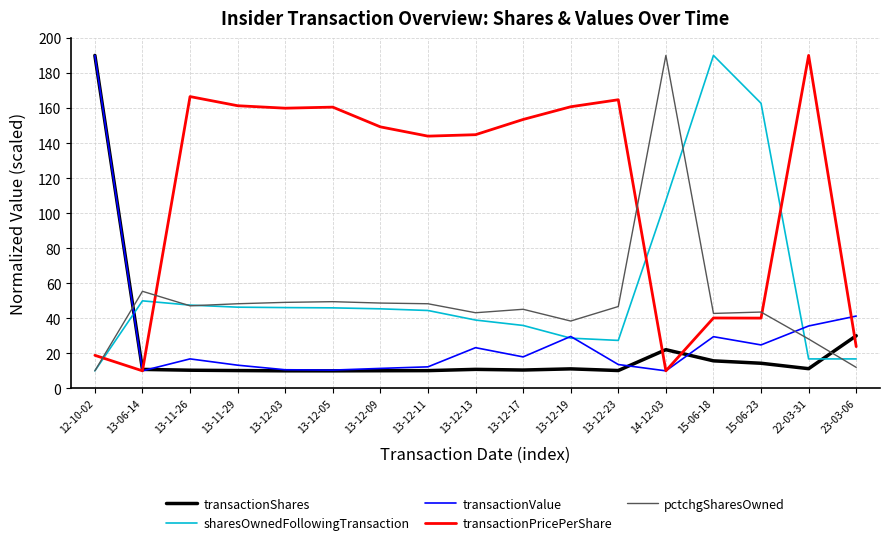

What is the greatest value displayed?

190.0